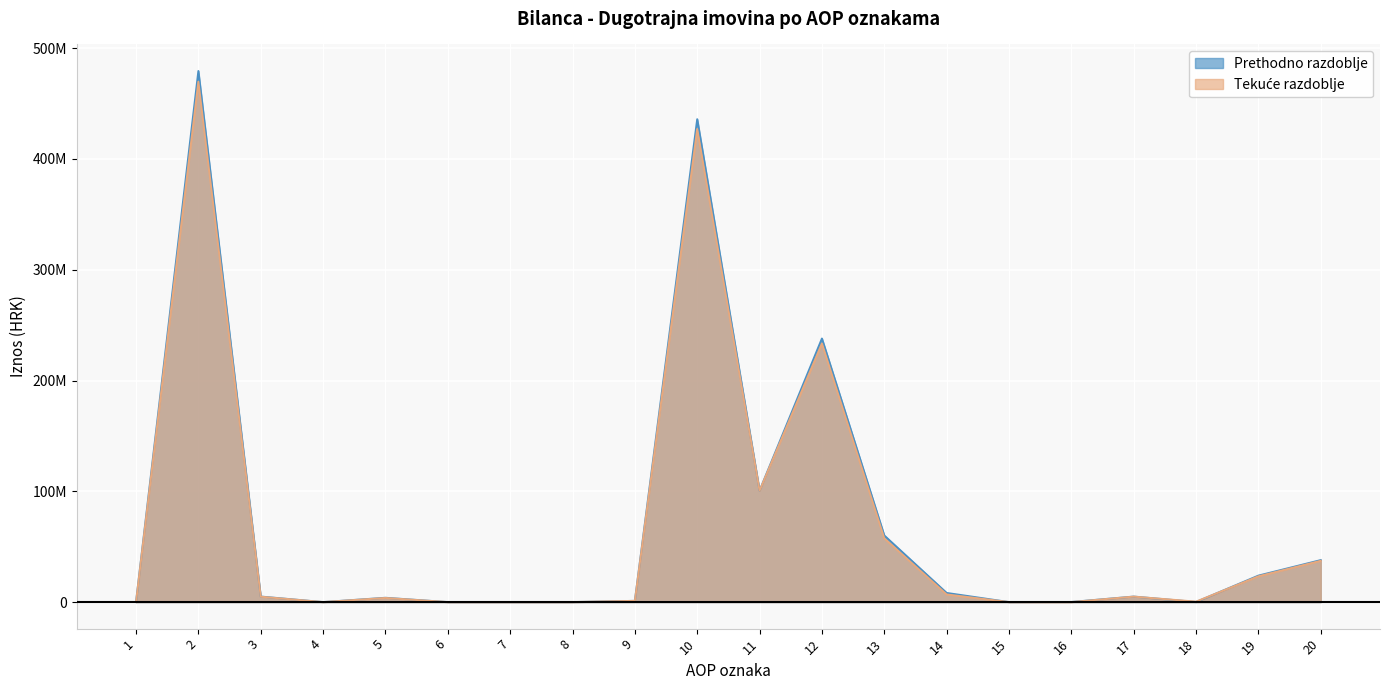

In Tekuće razdoblje, how many points are lower than both neighbors (excluding endpoints)?

3